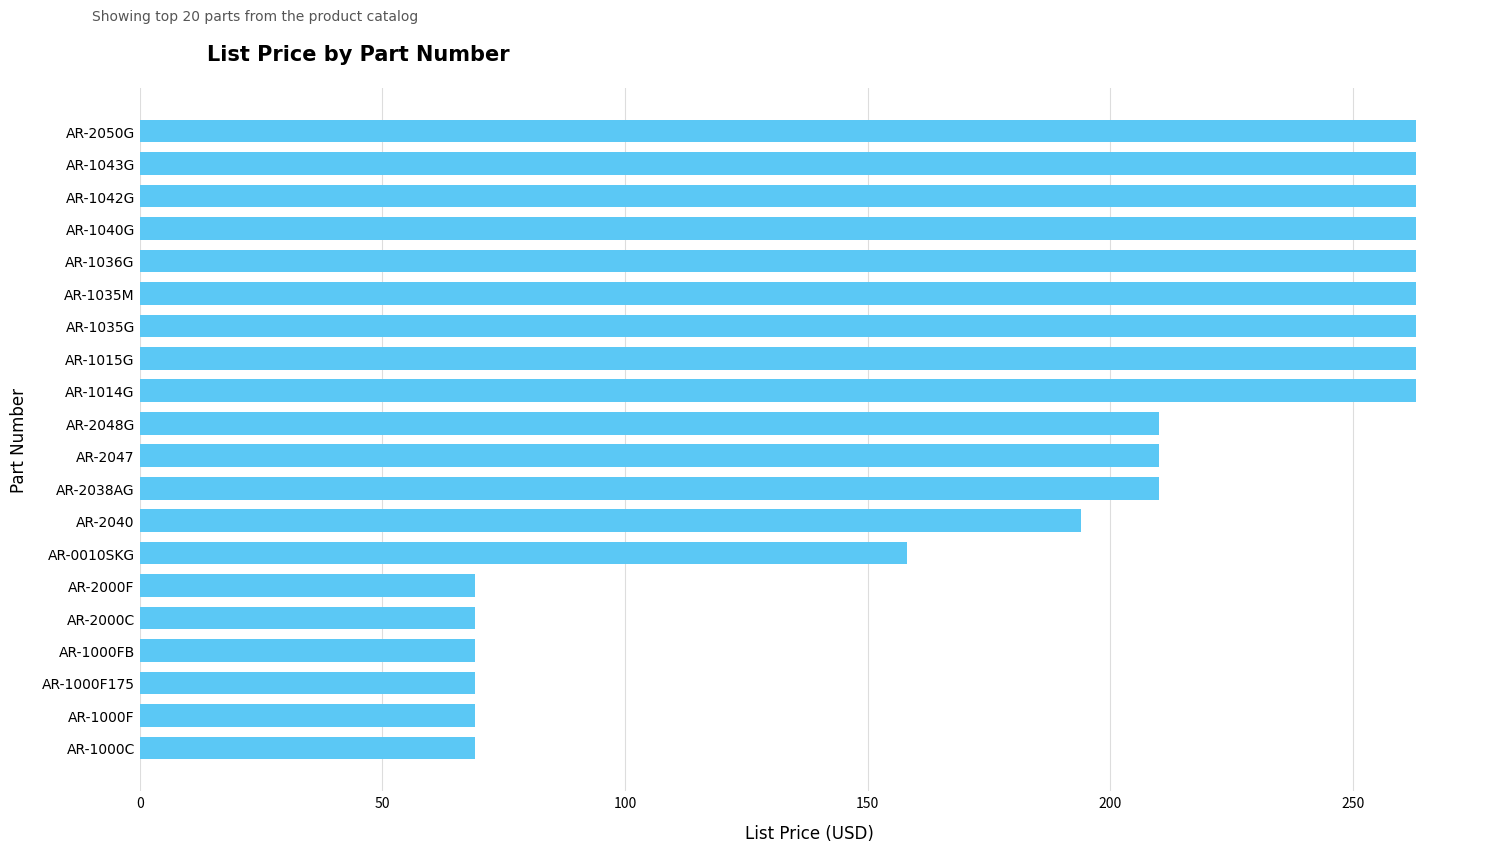

Between AR-2050G and AR-1000C, which is larger?

AR-2050G